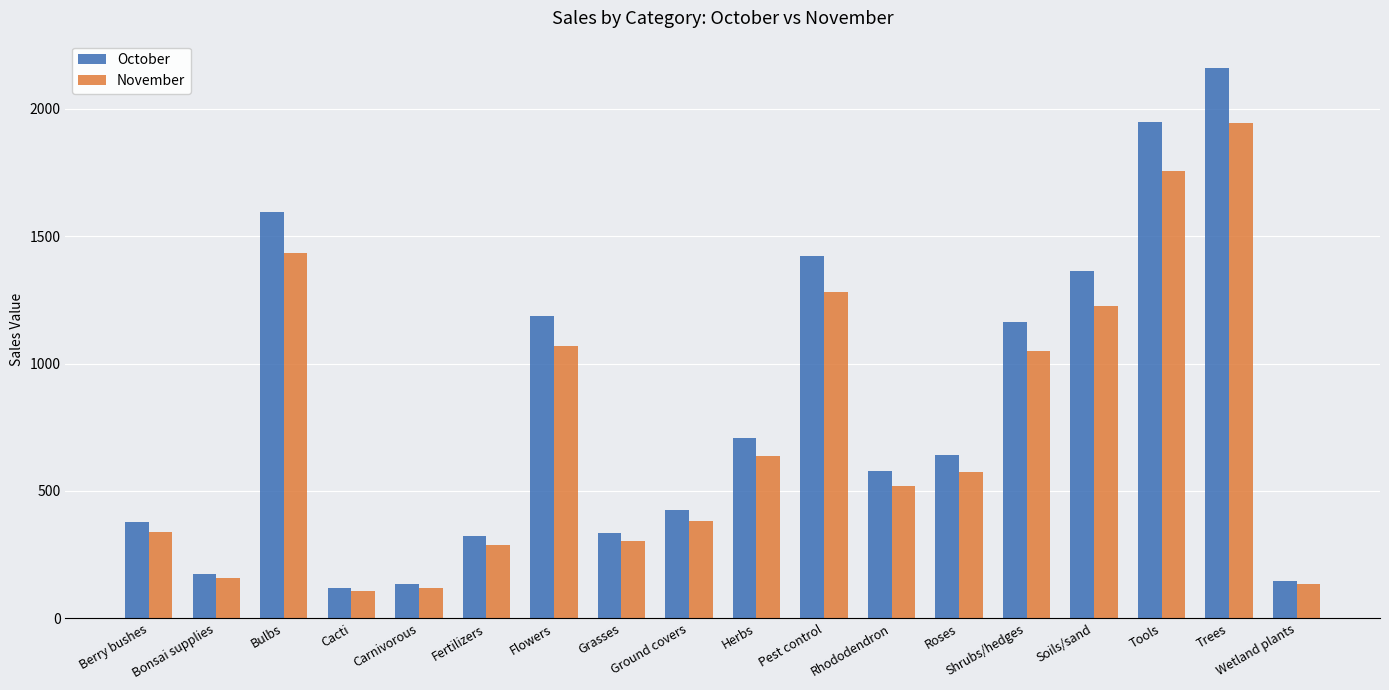

How many bars are there in total?

36